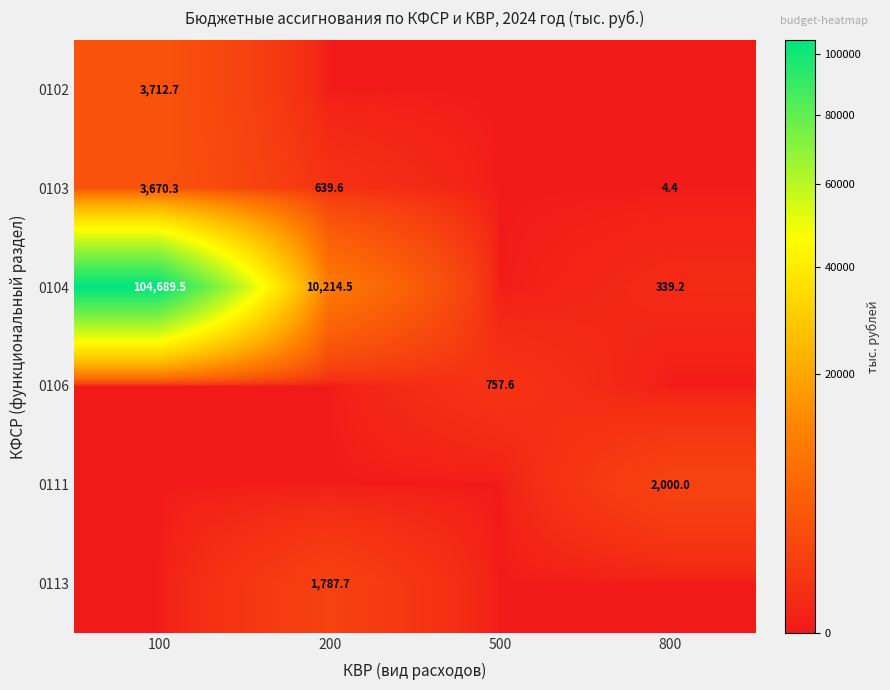

What is the sum of the 0103 values at 200 and 800?

644.0